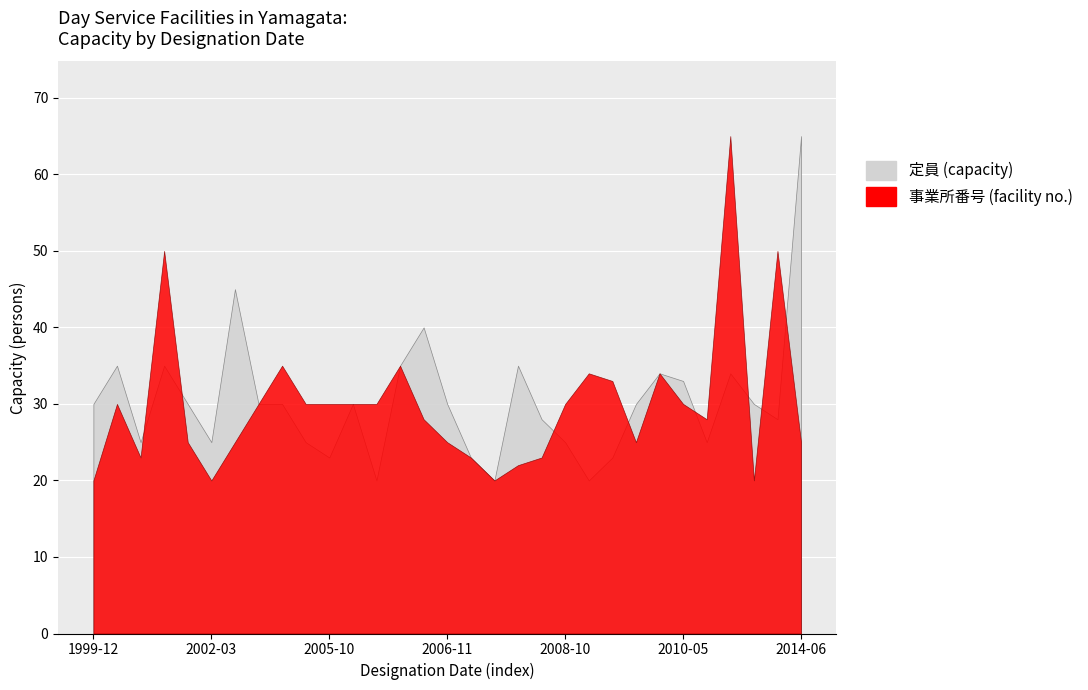

Rank the series by their average value, from lowest to highest.

事業所番号 (facility no.), 定員 (capacity)